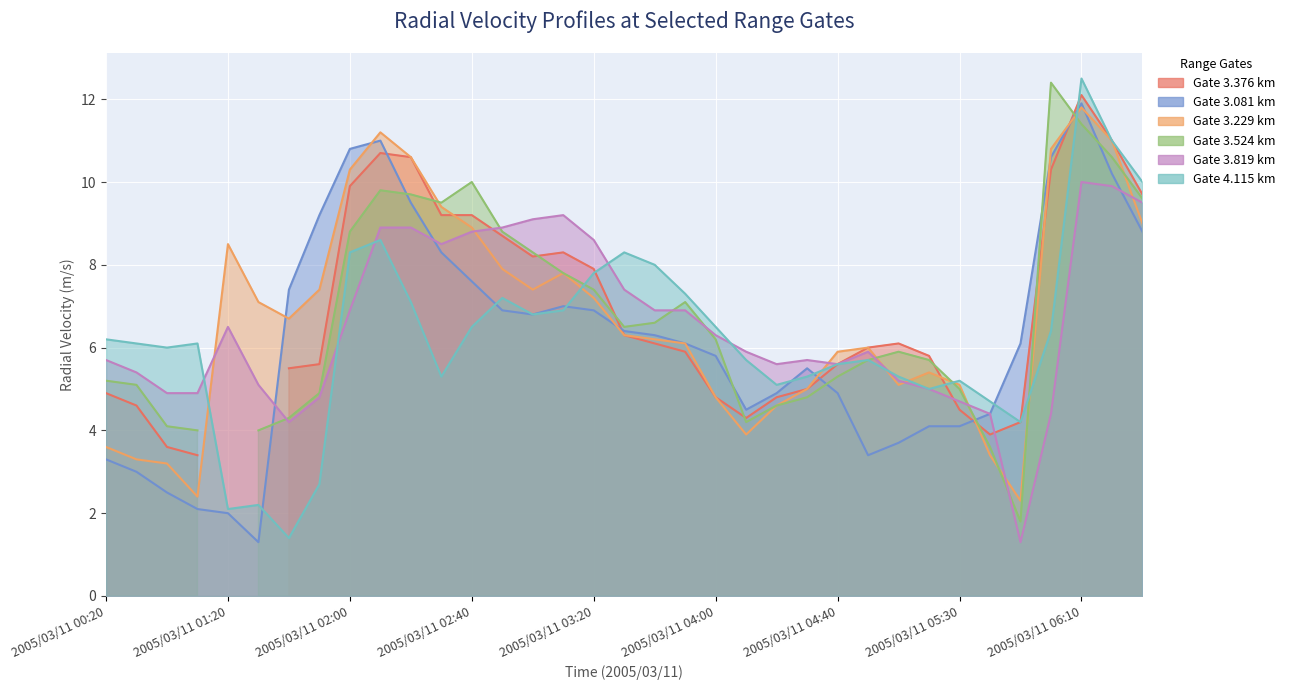

At which category does 3.819 reach its first local valley?

2005/03/11 01:40